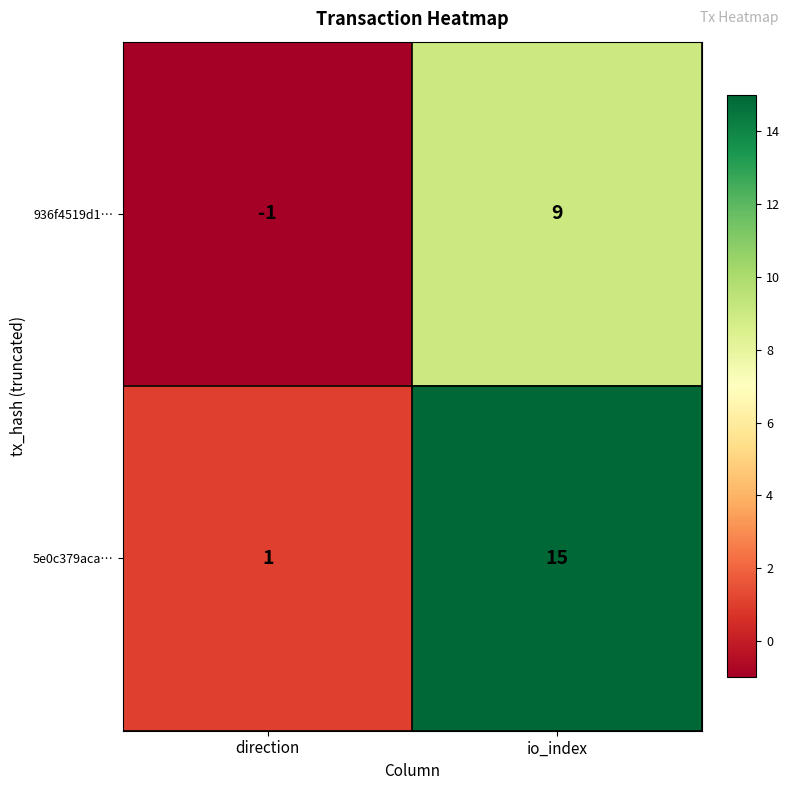

At which category does the chart reach its minimum across all series?

direction